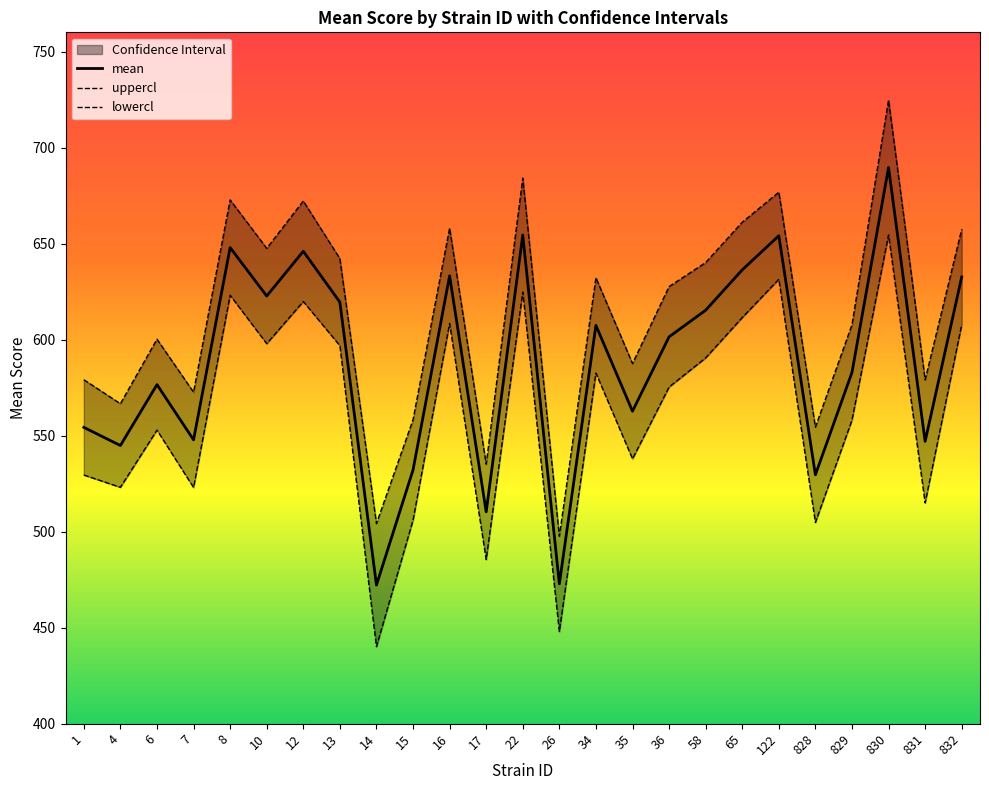

At which category does the chart reach its peak across all series?

830